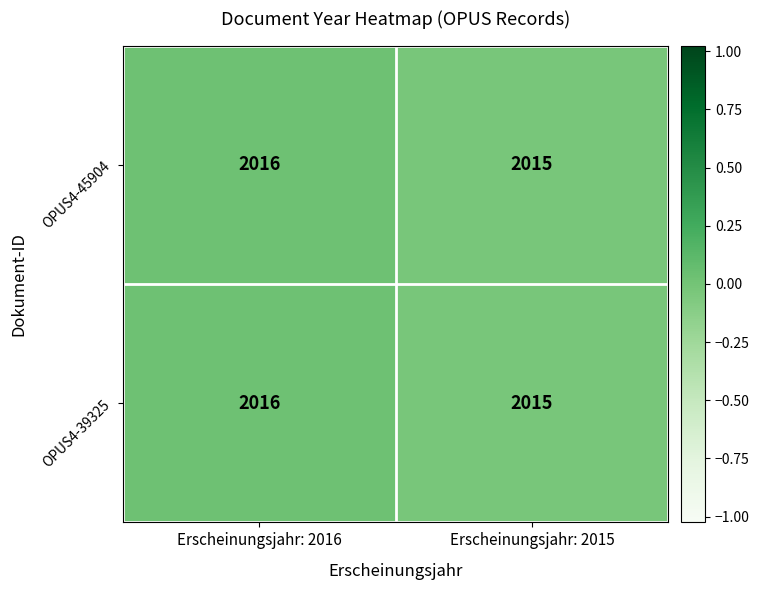

The value of OPUS4-39325 at Erscheinungsjahr: 2016 is 3501. True or false?

False